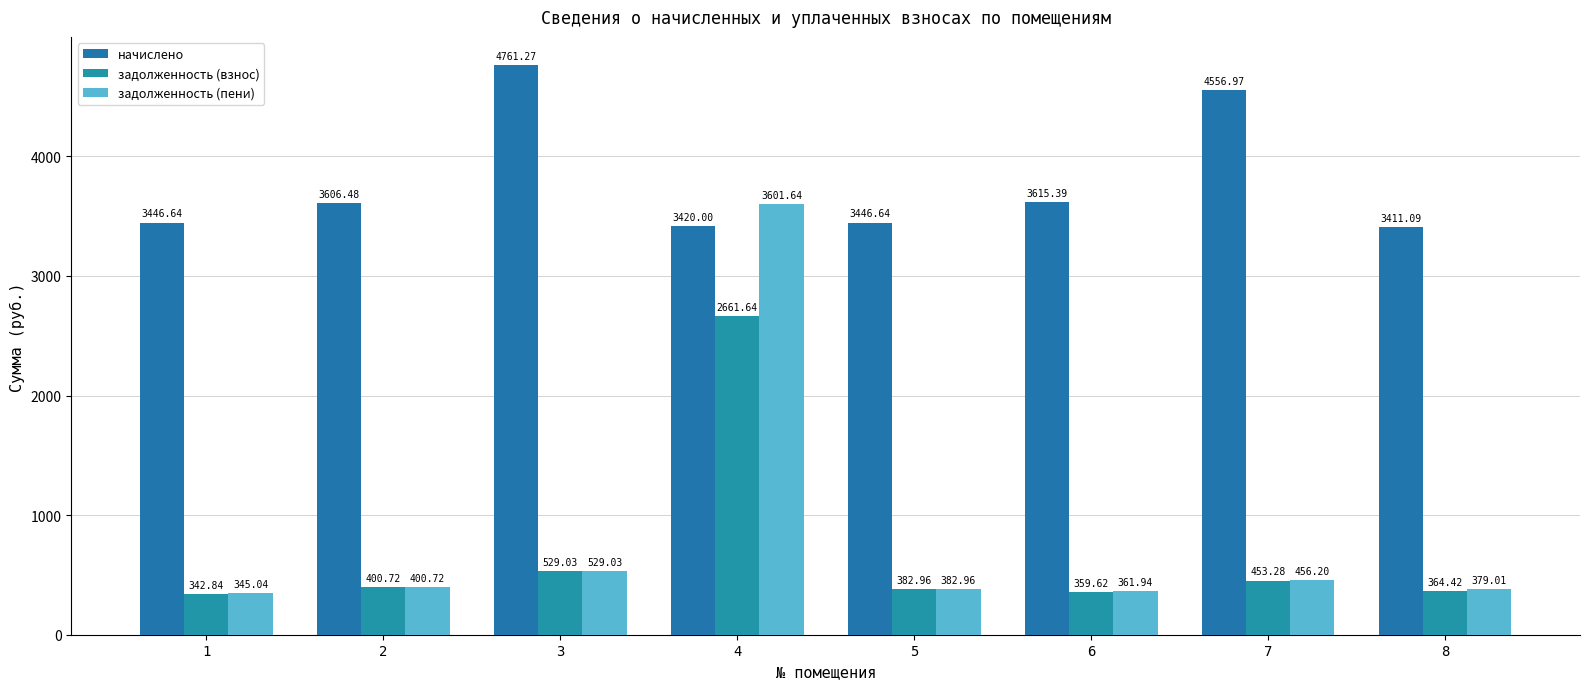

What is the spread (max minus min) of values at 3?

4232.2